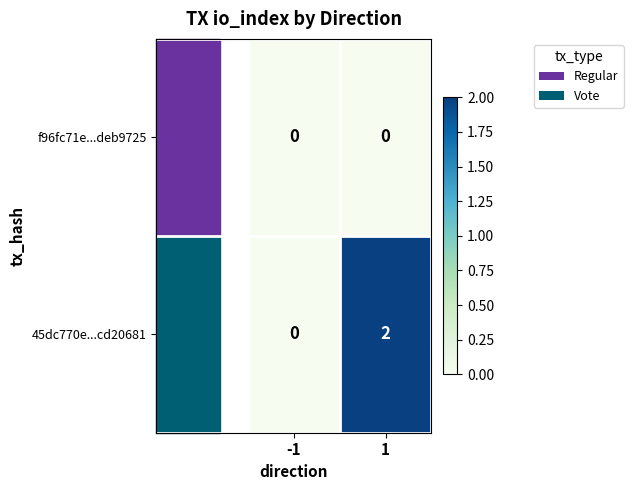

At how many categories does at least one series exceed 1?

1